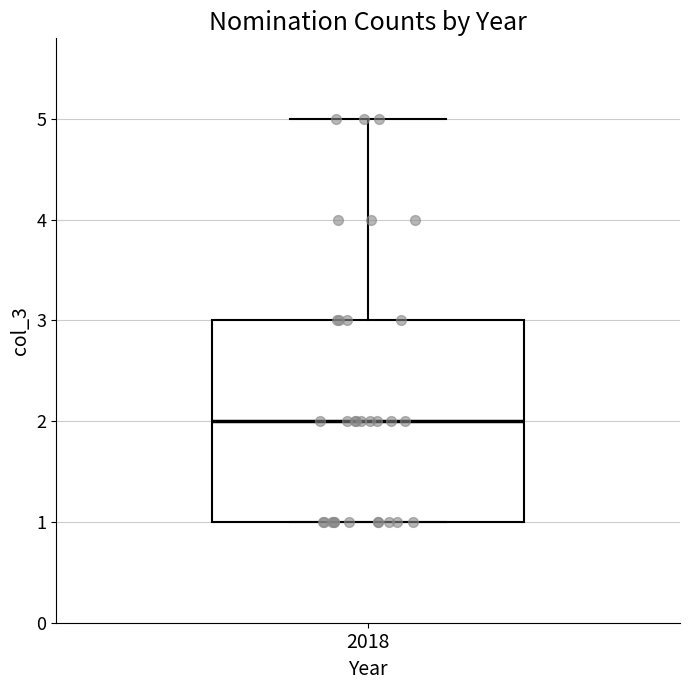

Read this box plot against the y-axis: the position of the median line, the range covered by the box, and the ends of both whiskers. The values are not printed on the chart, so give them approximately, as read against the axis.

median 2, box 1 to 3, whiskers 1 to 5